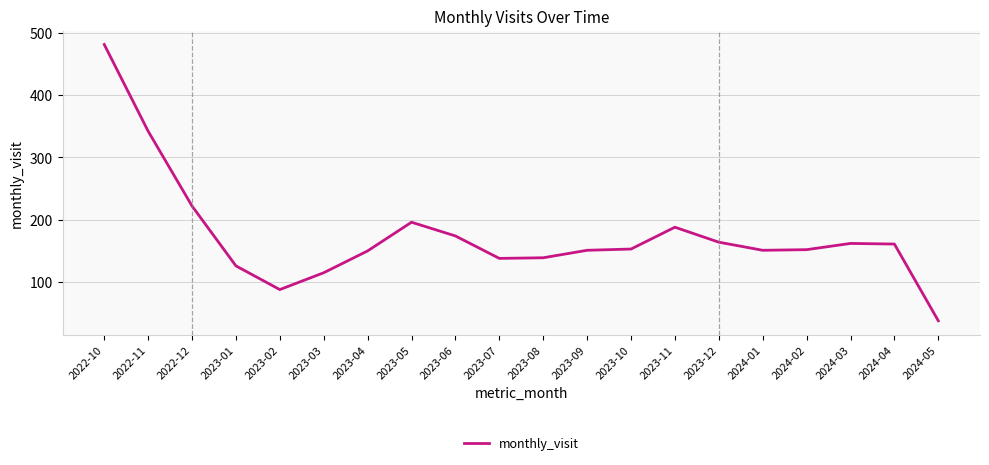

What is the smallest value displayed?

38